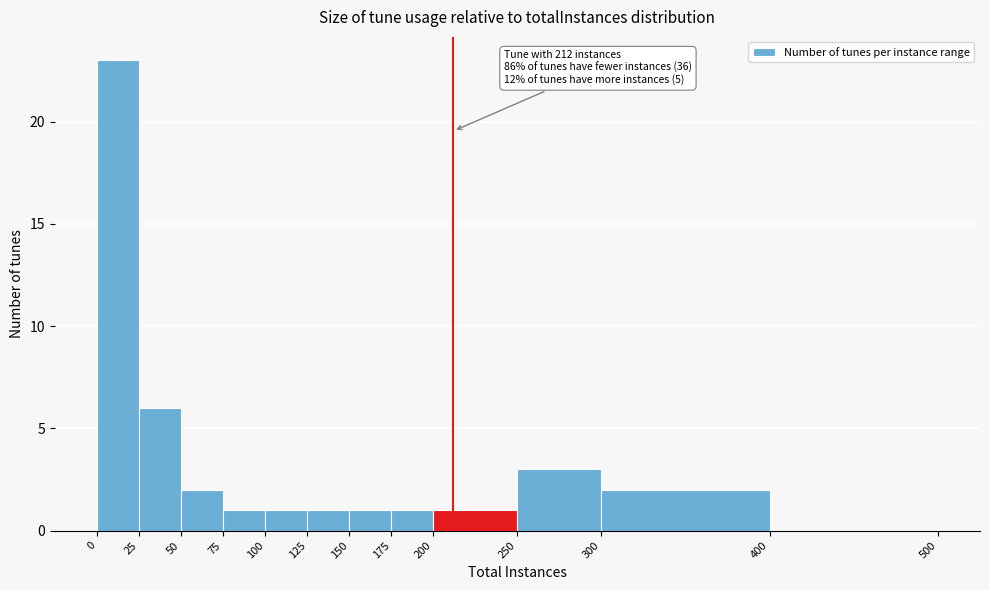

Over which range of the x-axis is the bar tallest?

0 to 25